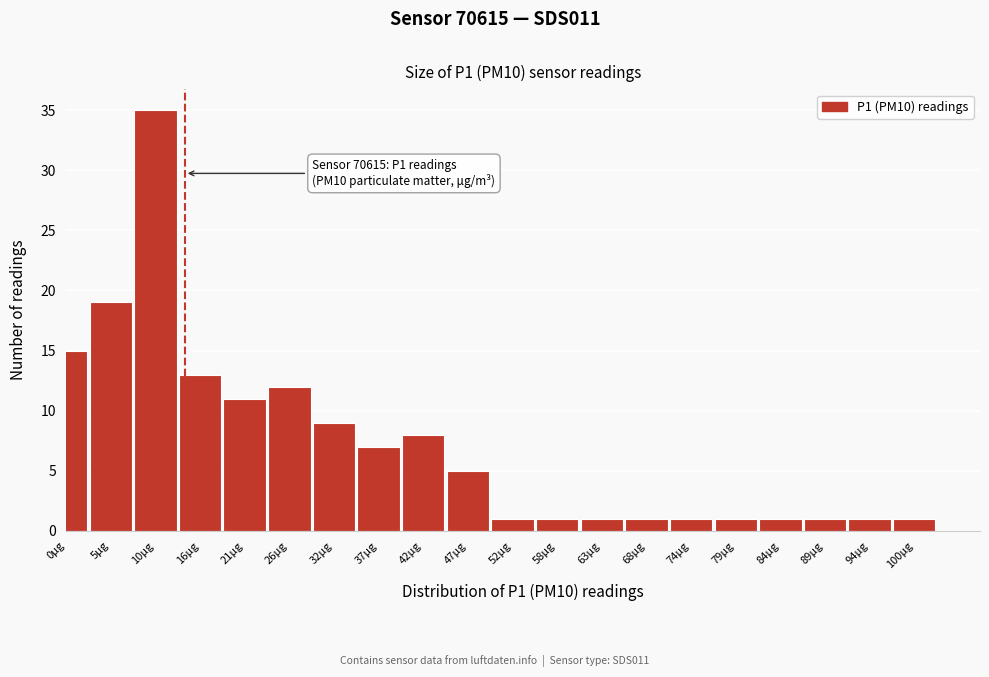

Reading left to right, transcribe all the data shown in this chart.

0μg=15	5μg=19	10μg=35	16μg=13	21μg=11	26μg=12	32μg=9	37μg=7	42μg=8	47μg=5	52μg=1	58μg=1	63μg=1	68μg=1	74μg=1	79μg=1	84μg=1	89μg=1	94μg=1	100μg=1